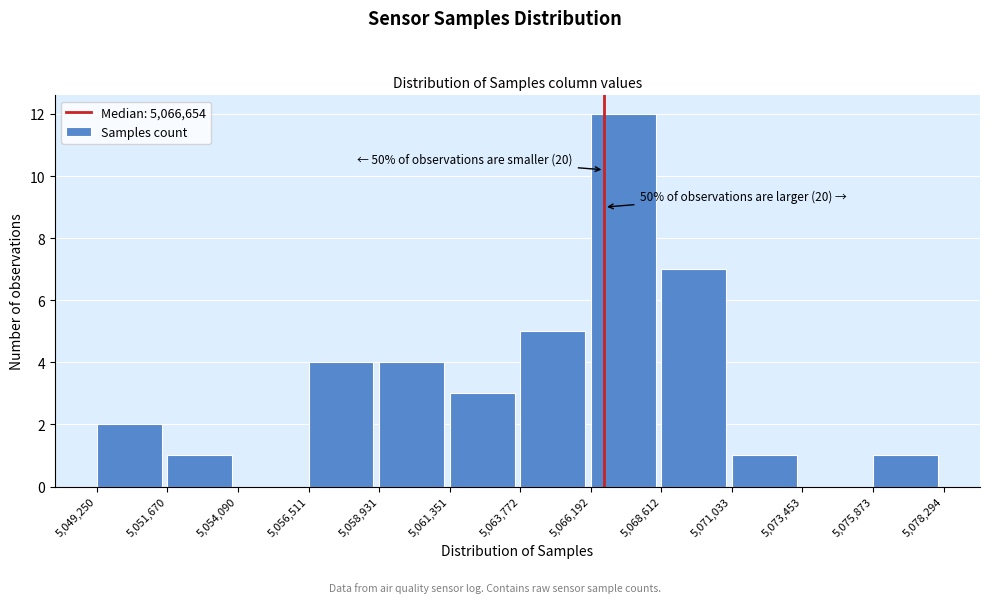

Over which range of the x-axis is the bar tallest?

5,066,192 to 5,068,612